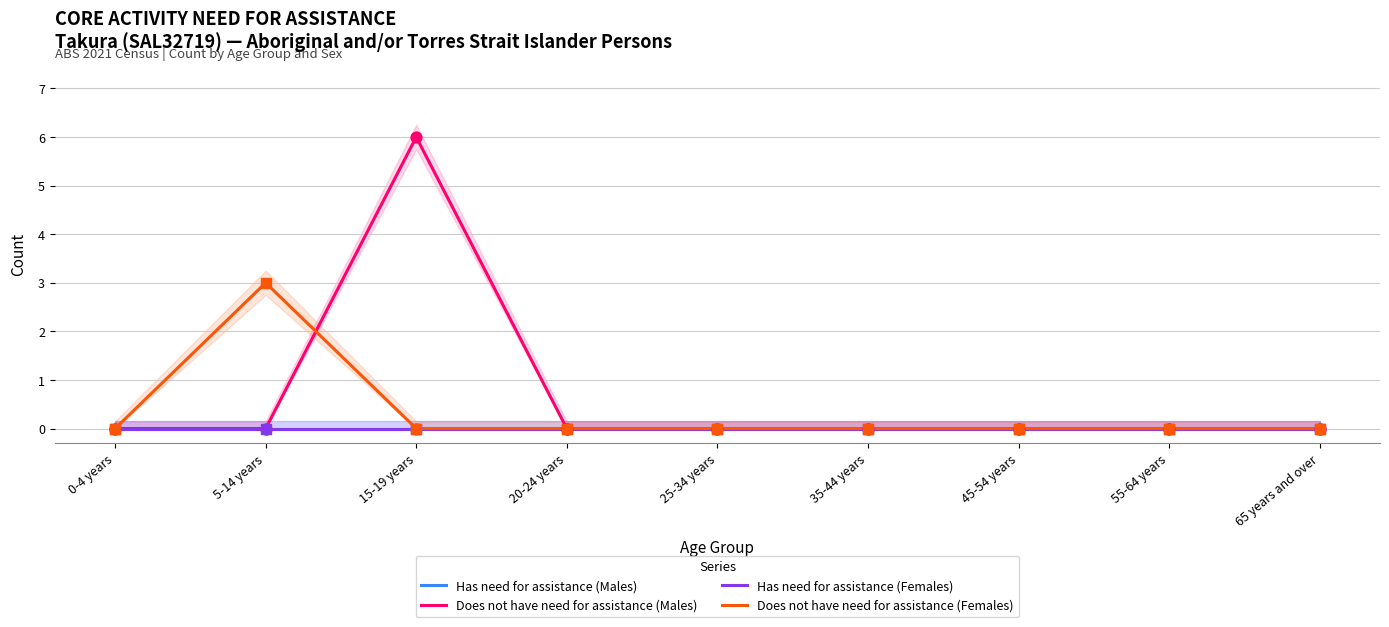

Which series contains the highest Y value?

Does not have need for assistance (Males)